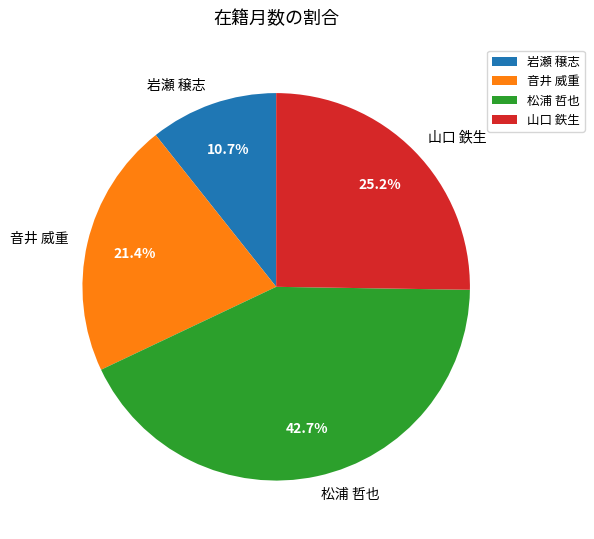

Rank the categories by value from highest to lowest.

松浦 哲也, 山口 鉄生, 音井 威重, 岩瀬 穣志